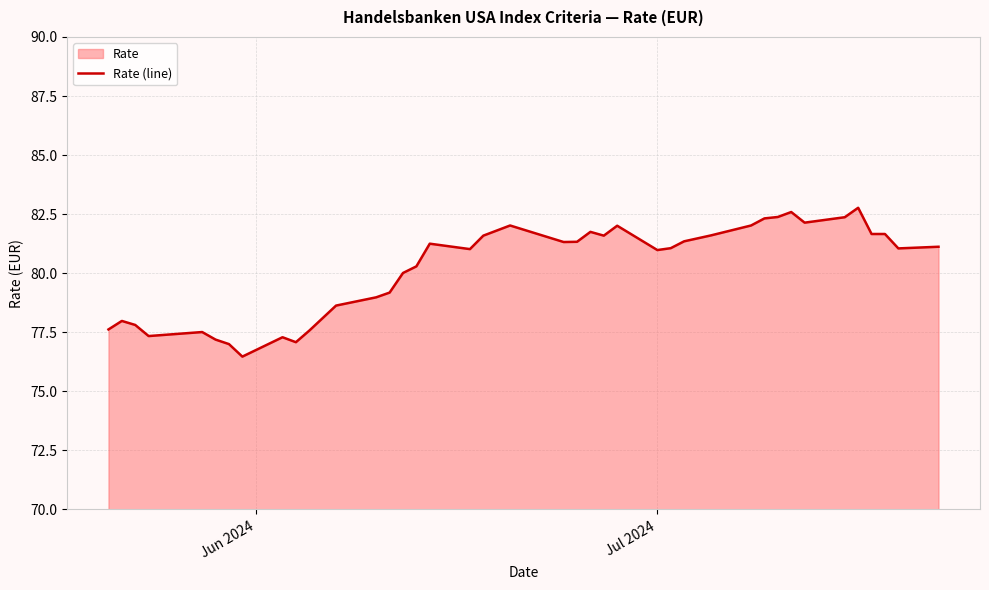

What is the average value?

80.2